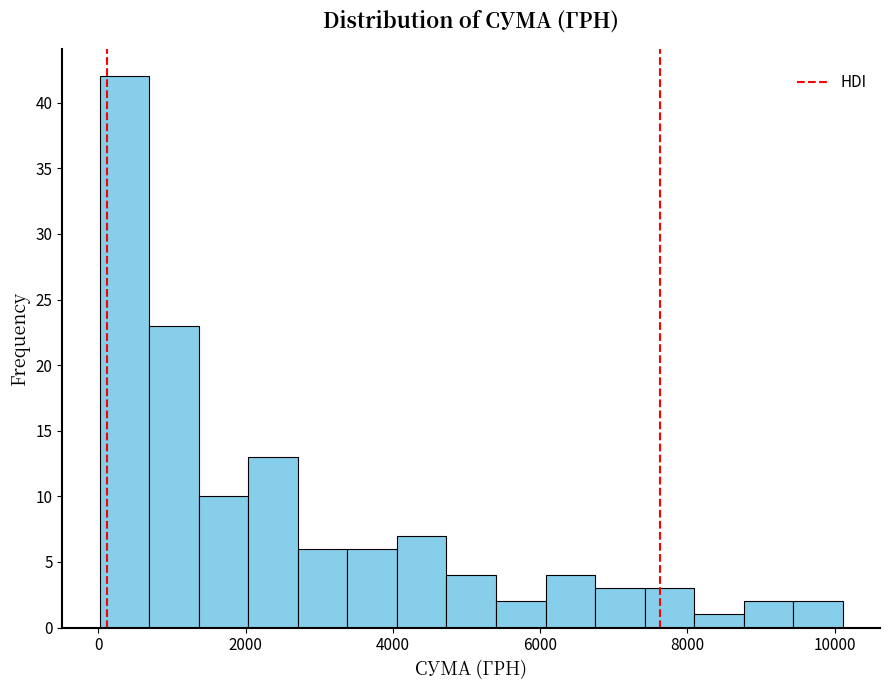

Around what value on the x-axis is the tallest bar? Give the approximate position of its centre, as read against the axis.

400